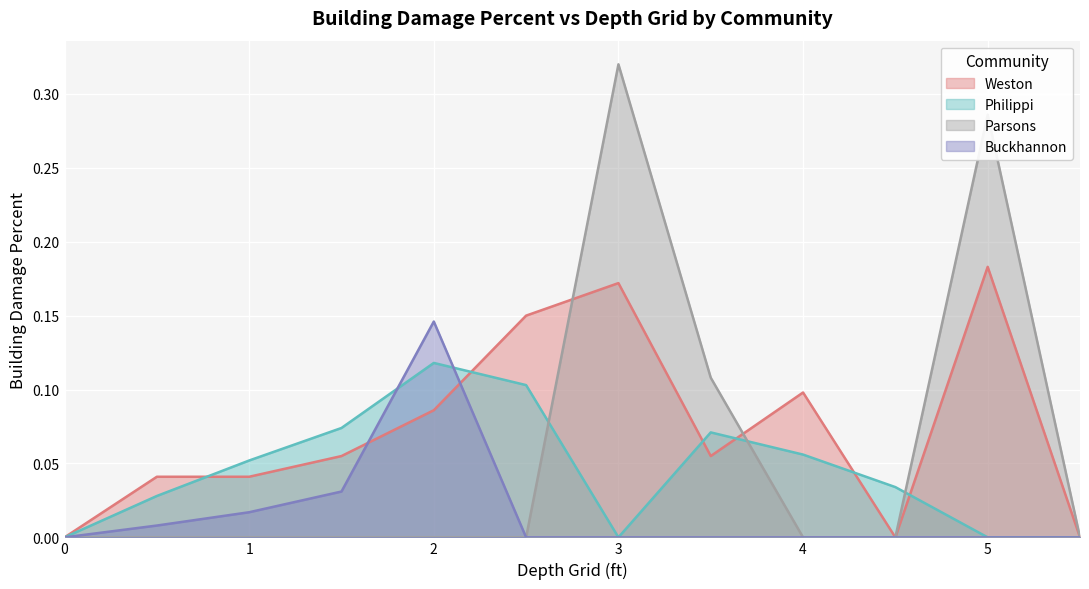

The value of Philippi at 2 is 0.2. True or false?

False